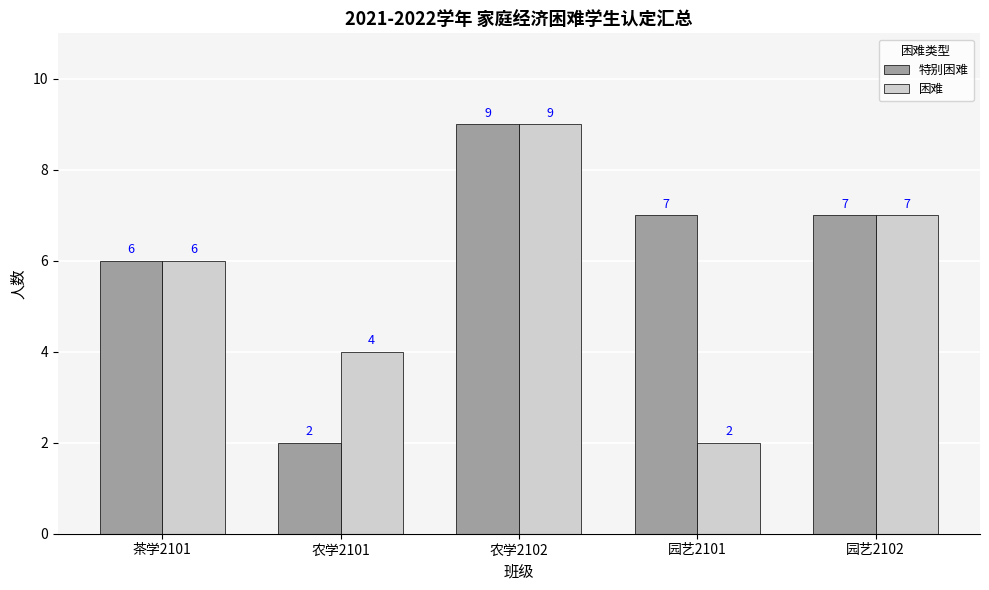

What is the greatest value displayed?

9